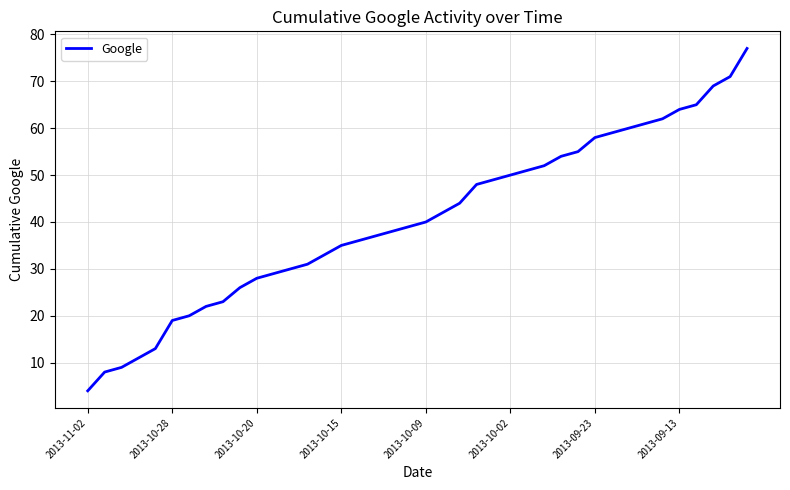

What is the smallest value displayed?

4